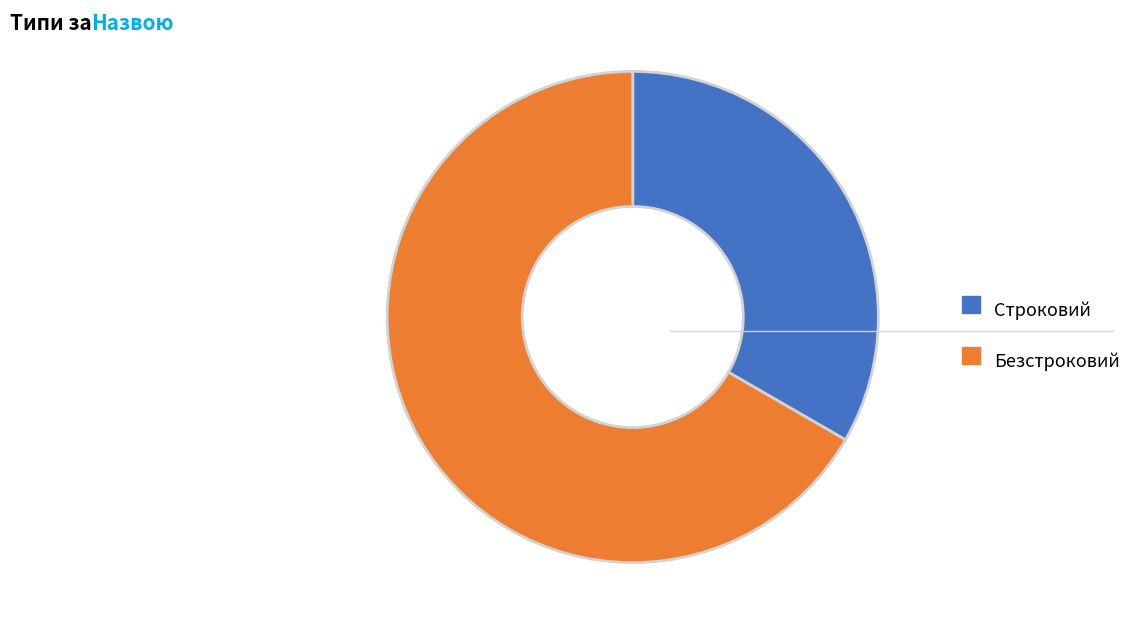

What is the ratio of the value at Строковий to the value at Безстроковий?

0.5